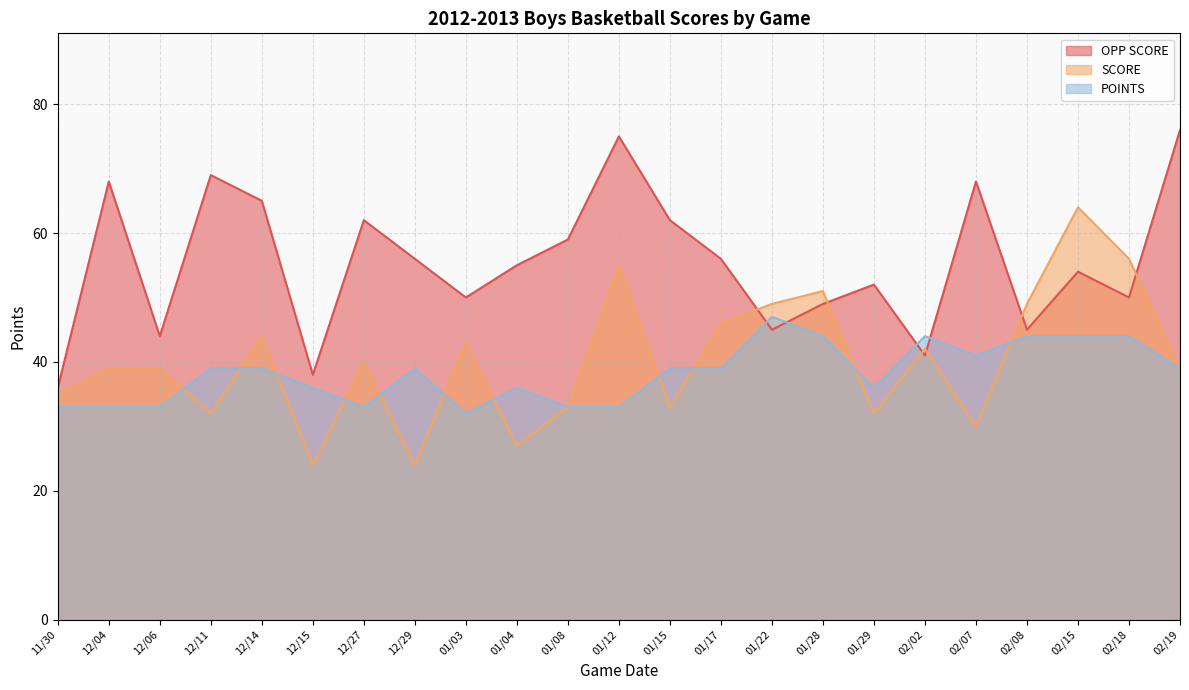

Reading left to right, transcribe all the data shown in this chart.

OPP SCORE: 11/30=36	12/04=68	12/06=44	12/11=69	12/14=65	12/15=38	12/27=62	12/29=56	01/03=50	01/04=55	01/08=59	01/12=75	01/15=62	01/17=56	01/22=45	01/28=49	01/29=52	02/02=41	02/07=68	02/08=45	02/15=54	02/18=50	02/19=76
SCORE: 11/30=35	12/04=39	12/06=39	12/11=32	12/14=44	12/15=24	12/27=40	12/29=24	01/03=43	01/04=27	01/08=33	01/12=55	01/15=33	01/17=46	01/22=49	01/28=51	01/29=32	02/02=42	02/07=30	02/08=49	02/15=64	02/18=56	02/19=39
POINTS: 11/30=33	12/04=33	12/06=33	12/11=39	12/14=39	12/15=36	12/27=33	12/29=39	01/03=32	01/04=36	01/08=33	01/12=33	01/15=39	01/17=39	01/22=47	01/28=44	01/29=36	02/02=44	02/07=41	02/08=44	02/15=44	02/18=44	02/19=39